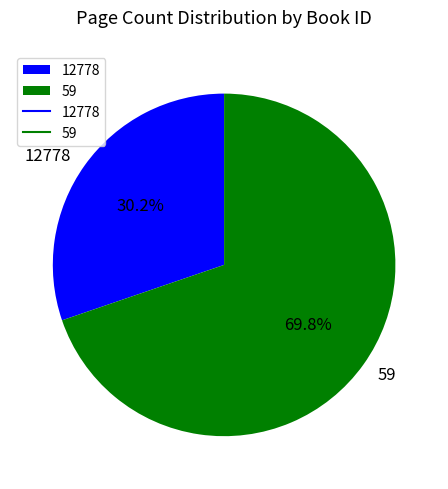

Is it true that 12778 is 30% of the pie?

True